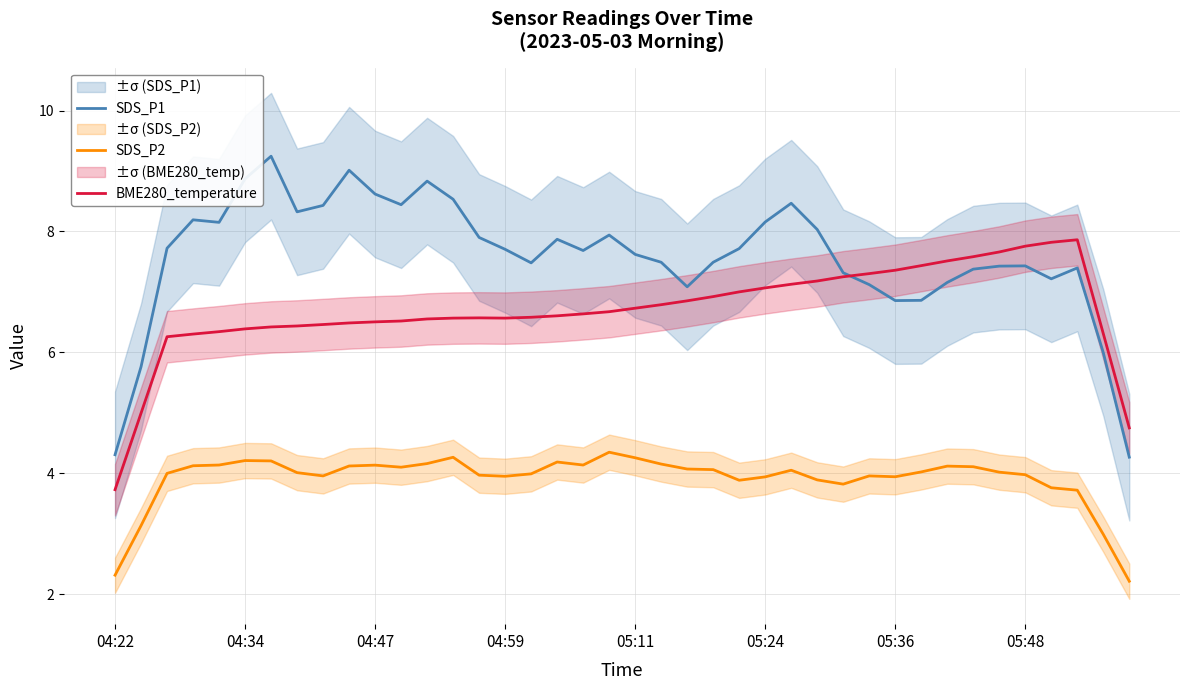

True or false: SDS_P2 and BME280_temperature cross at least once.

False